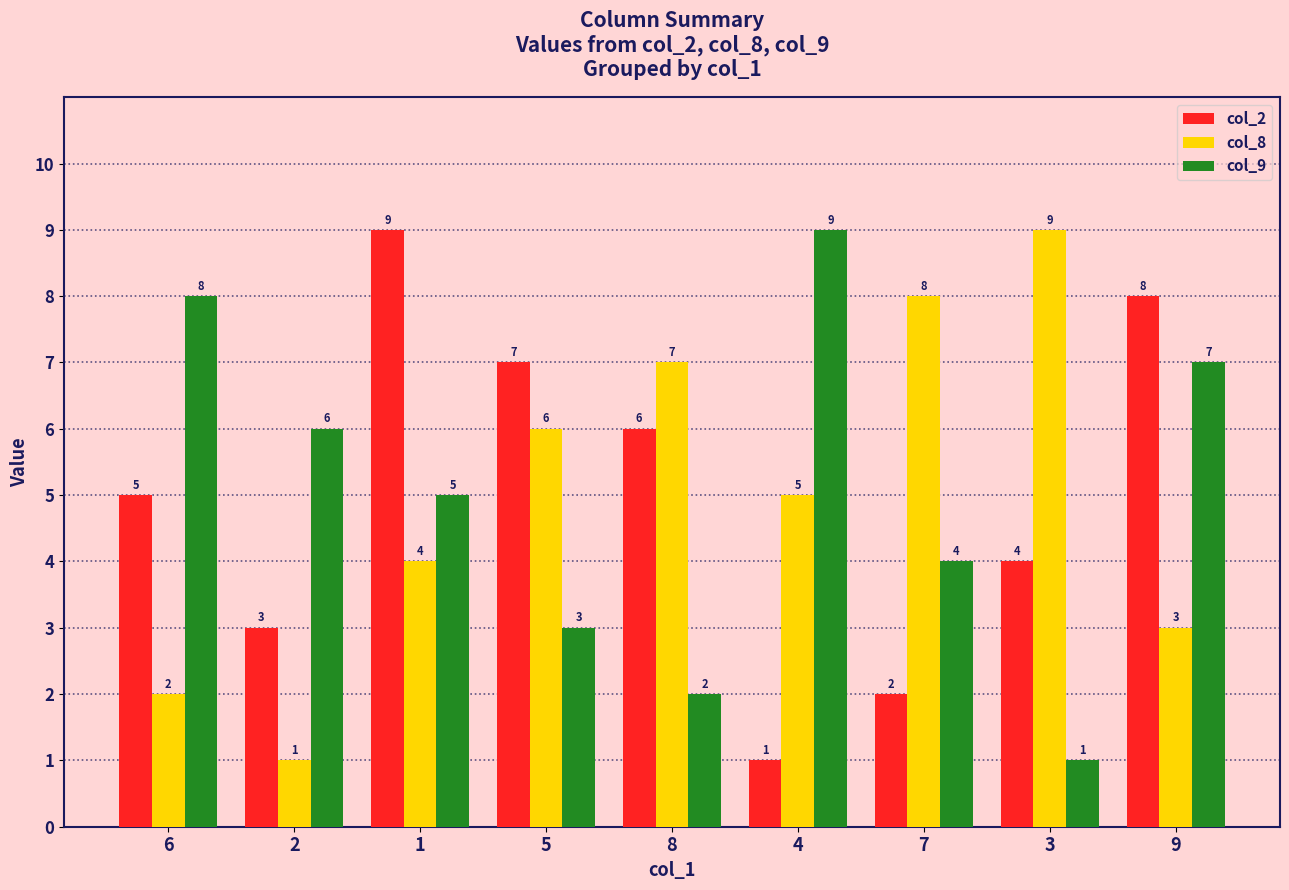

What is the difference between the highest and lowest values at 3?

8